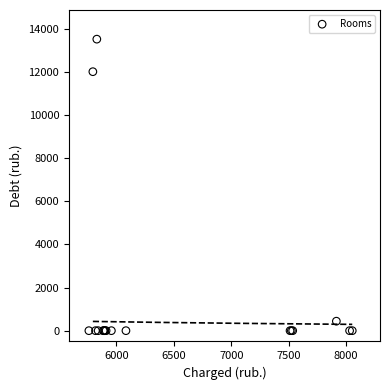

What Y value in the scatter plot is closest to 6757?

12005.9